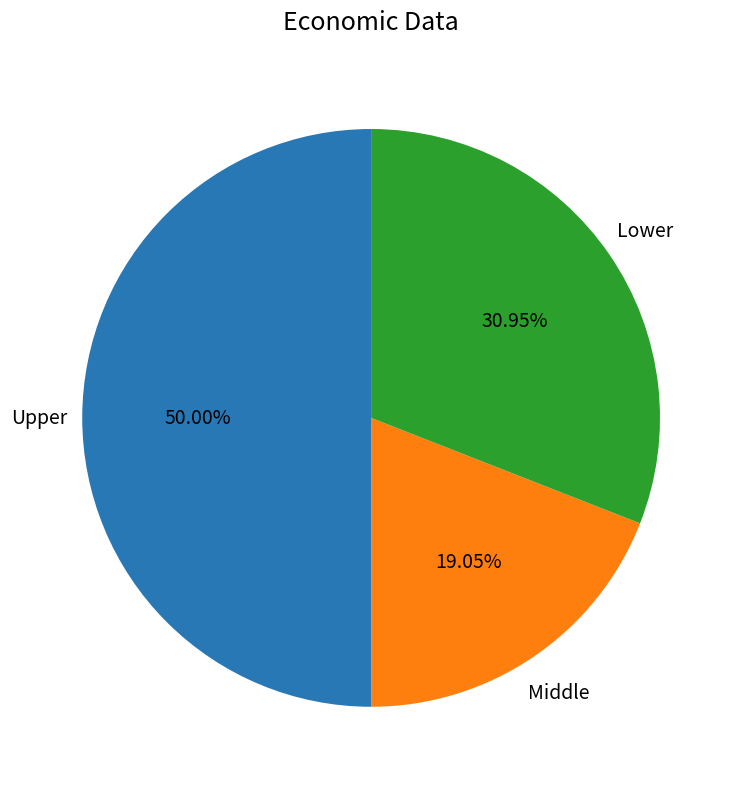

What is the ratio of the value at Lower to the value at Upper?

0.6